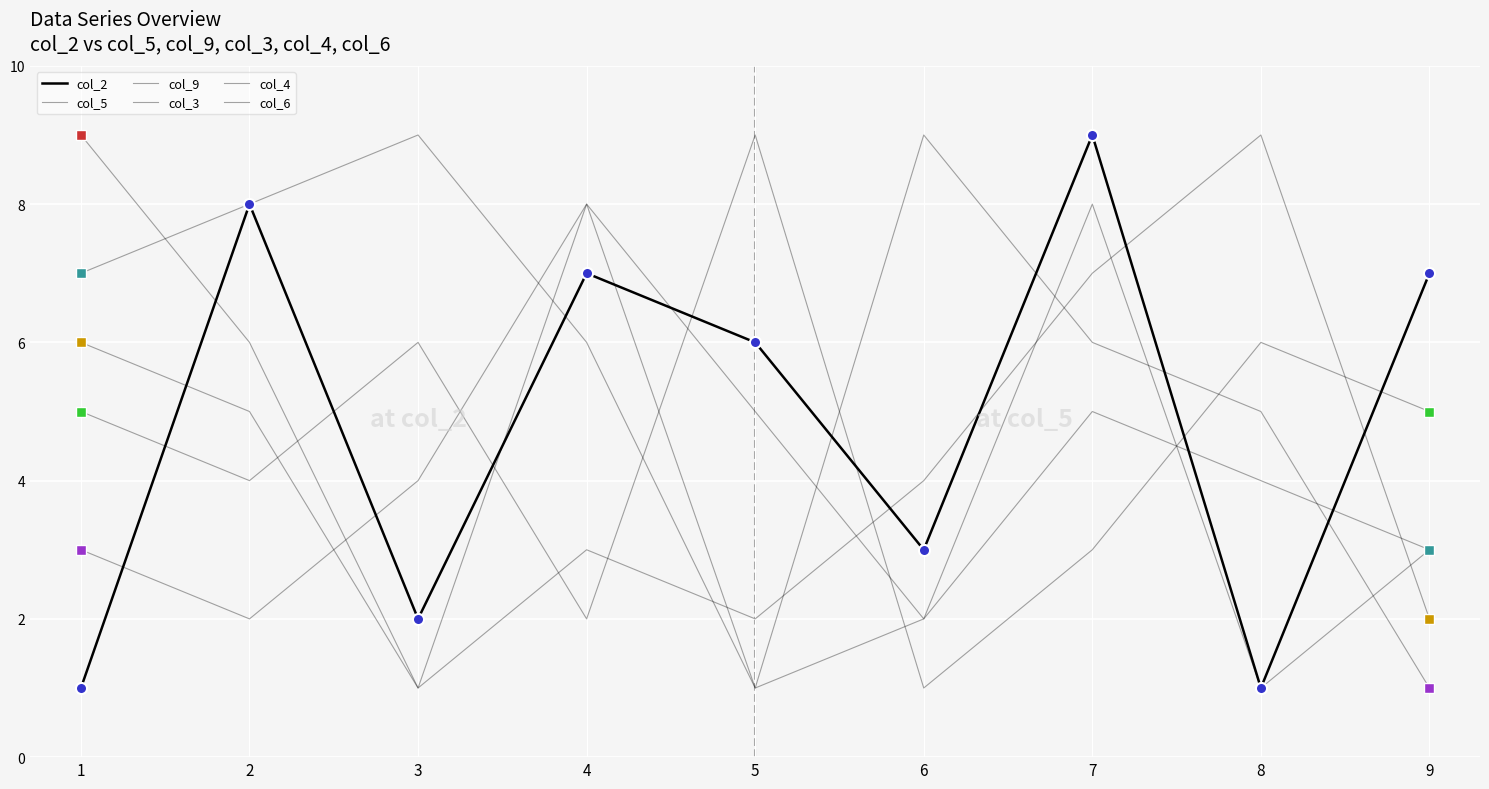

Count the number of categories in the chart.

9